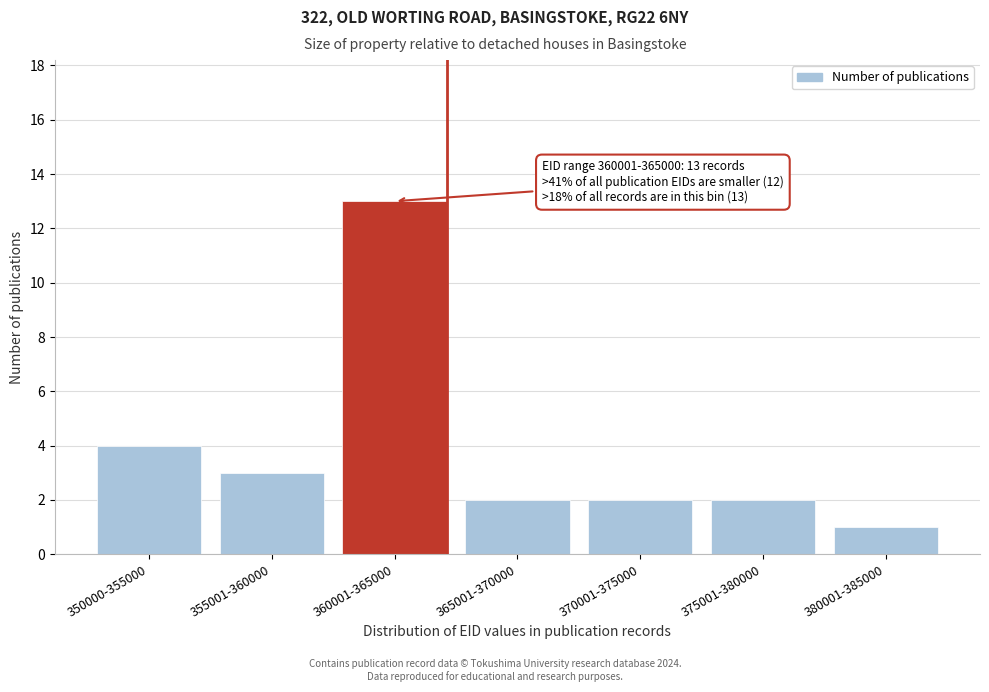

Reading right to left, extract all data points from this chart.

380001-385000=1	375001-380000=2	370001-375000=2	365001-370000=2	360001-365000=13	355001-360000=3	350000-355000=4